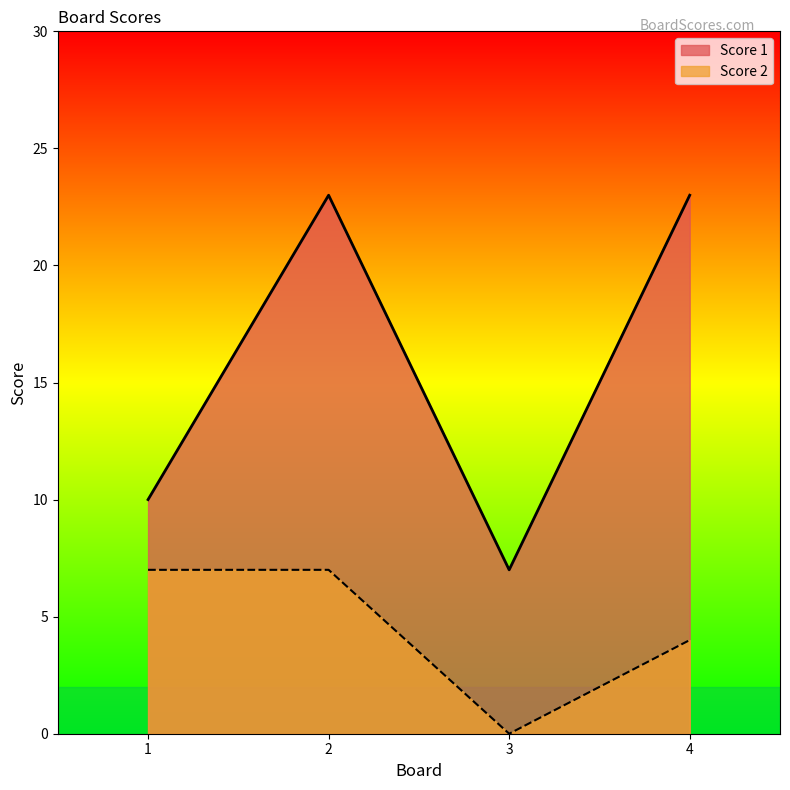

True or false: Score 2 and Score 1 cross at least once.

False